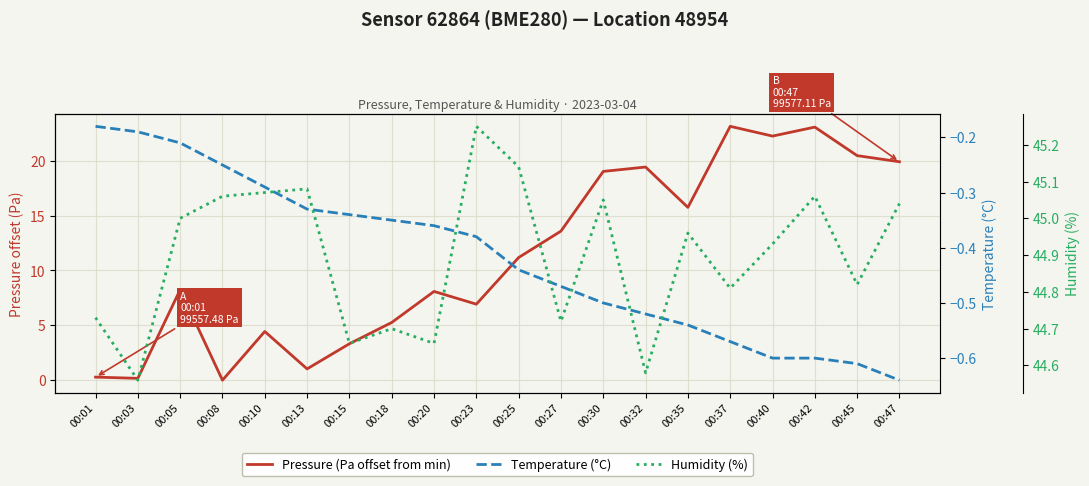

Which series has the widest spread of values?

Pressure (Pa offset from min)